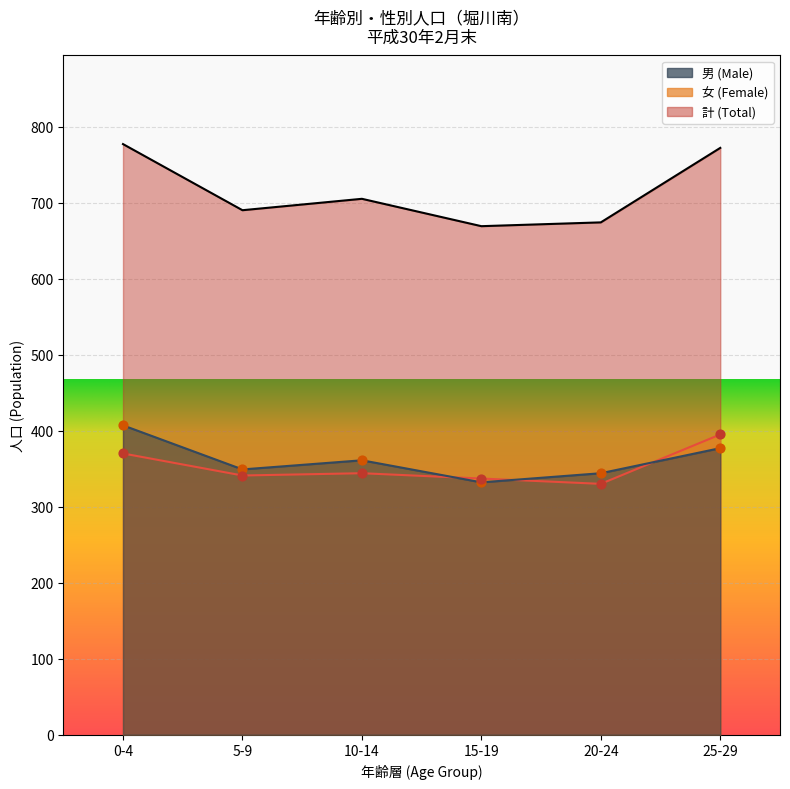

Is the value of 男 (Male) at 15-19 greater than the value of 女 (Female) at 0-4?

No